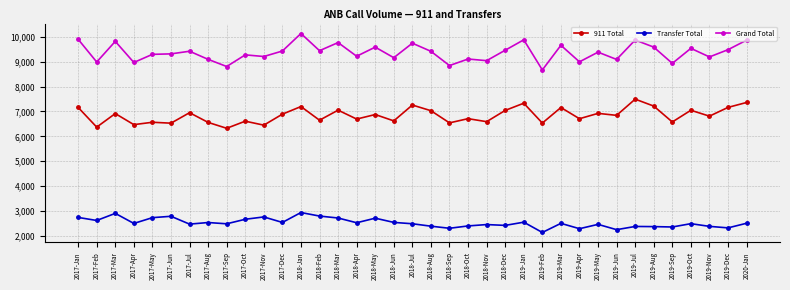

Where is the first local maximum for Grand Total?

2017-Mar